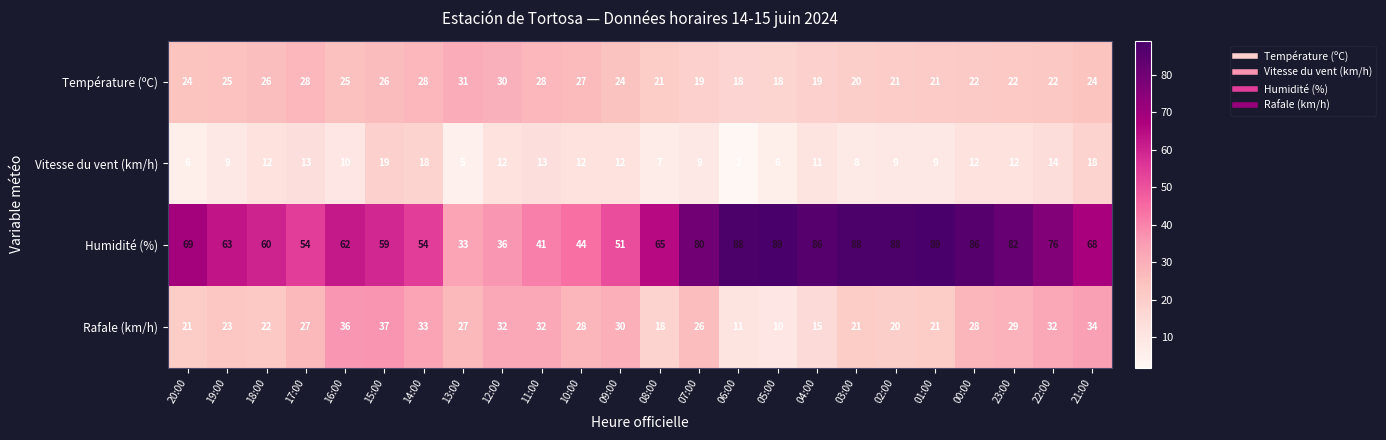

At 06:00, list the series in order from smallest to largest.

Vitesse du vent (km/h), Rafale (km/h), Température (ºC), Humidité (%)